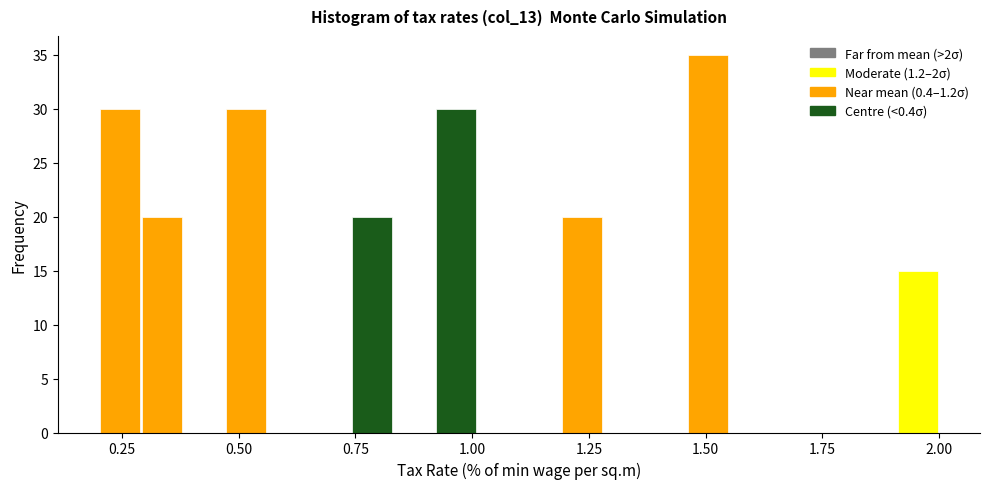

Read against the x-axis, roughly where is the centre of the tallest bar?

1.50